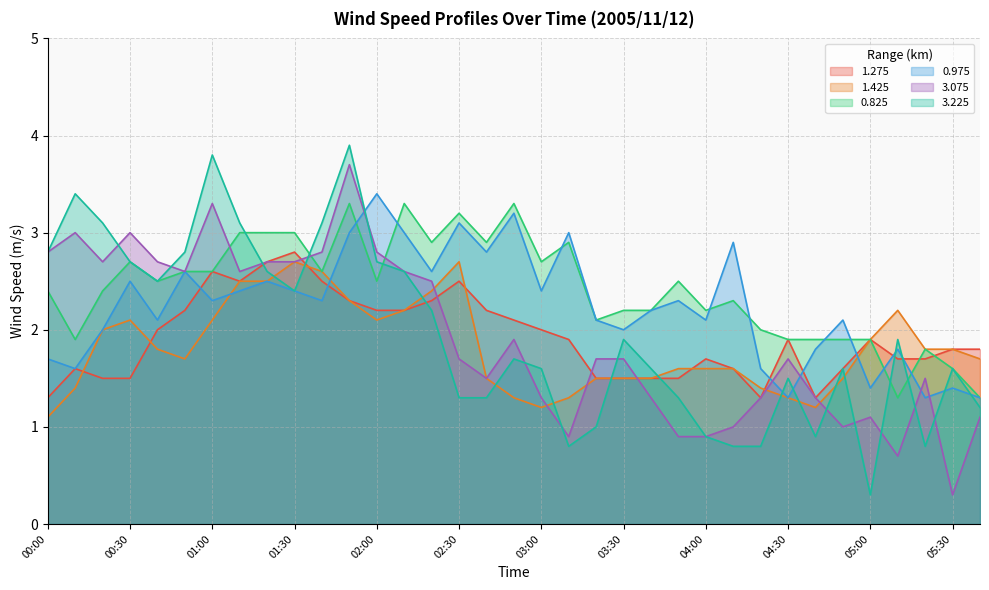

Between which two adjacent categories do 0.825 and 0.975 first intersect?

01:50 and 02:00